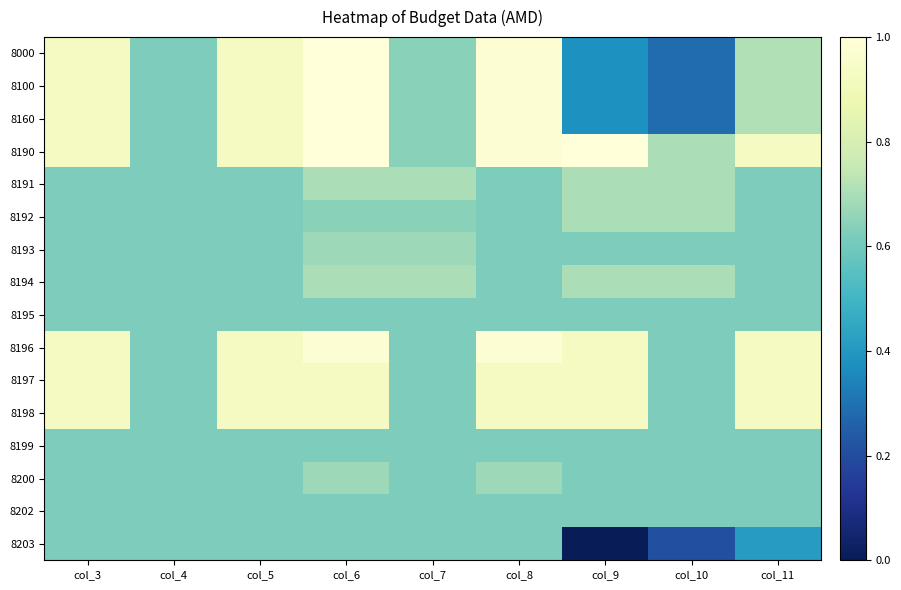

Reading left to right, transcribe all the data shown in this chart.

8000: col_3=0.9	col_4=0.6	col_5=0.9	col_6=1.0	col_7=0.6	col_8=1.0	col_9=0.4	col_10=0.3	col_11=0.7
8100: col_3=0.9	col_4=0.6	col_5=0.9	col_6=1.0	col_7=0.6	col_8=1.0	col_9=0.4	col_10=0.3	col_11=0.7
8160: col_3=0.9	col_4=0.6	col_5=0.9	col_6=1.0	col_7=0.6	col_8=1.0	col_9=0.4	col_10=0.3	col_11=0.7
8190: col_3=0.9	col_4=0.6	col_5=0.9	col_6=1.0	col_7=0.6	col_8=1.0	col_9=1.0	col_10=0.7	col_11=0.9
8191: col_3=0.6	col_4=0.6	col_5=0.6	col_6=0.7	col_7=0.7	col_8=0.6	col_9=0.7	col_10=0.7	col_11=0.6
8192: col_3=0.6	col_4=0.6	col_5=0.6	col_6=0.6	col_7=0.6	col_8=0.6	col_9=0.7	col_10=0.7	col_11=0.6
8193: col_3=0.6	col_4=0.6	col_5=0.6	col_6=0.7	col_7=0.7	col_8=0.6	col_9=0.6	col_10=0.6	col_11=0.6
8194: col_3=0.6	col_4=0.6	col_5=0.6	col_6=0.7	col_7=0.7	col_8=0.6	col_9=0.7	col_10=0.7	col_11=0.6
8195: col_3=0.6	col_4=0.6	col_5=0.6	col_6=0.6	col_7=0.6	col_8=0.6	col_9=0.6	col_10=0.6	col_11=0.6
8196: col_3=0.9	col_4=0.6	col_5=0.9	col_6=1.0	col_7=0.6	col_8=1.0	col_9=0.9	col_10=0.6	col_11=0.9
8197: col_3=0.9	col_4=0.6	col_5=0.9	col_6=0.9	col_7=0.6	col_8=0.9	col_9=0.9	col_10=0.6	col_11=0.9
8198: col_3=0.9	col_4=0.6	col_5=0.9	col_6=0.9	col_7=0.6	col_8=0.9	col_9=0.9	col_10=0.6	col_11=0.9
8199: col_3=0.6	col_4=0.6	col_5=0.6	col_6=0.6	col_7=0.6	col_8=0.6	col_9=0.6	col_10=0.6	col_11=0.6
8200: col_3=0.6	col_4=0.6	col_5=0.6	col_6=0.7	col_7=0.6	col_8=0.7	col_9=0.6	col_10=0.6	col_11=0.6
8202: col_3=0.6	col_4=0.6	col_5=0.6	col_6=0.6	col_7=0.6	col_8=0.6	col_9=0.6	col_10=0.6	col_11=0.6
8203: col_3=0.6	col_4=0.6	col_5=0.6	col_6=0.6	col_7=0.6	col_8=0.6	col_9=0.0	col_10=0.2	col_11=0.4